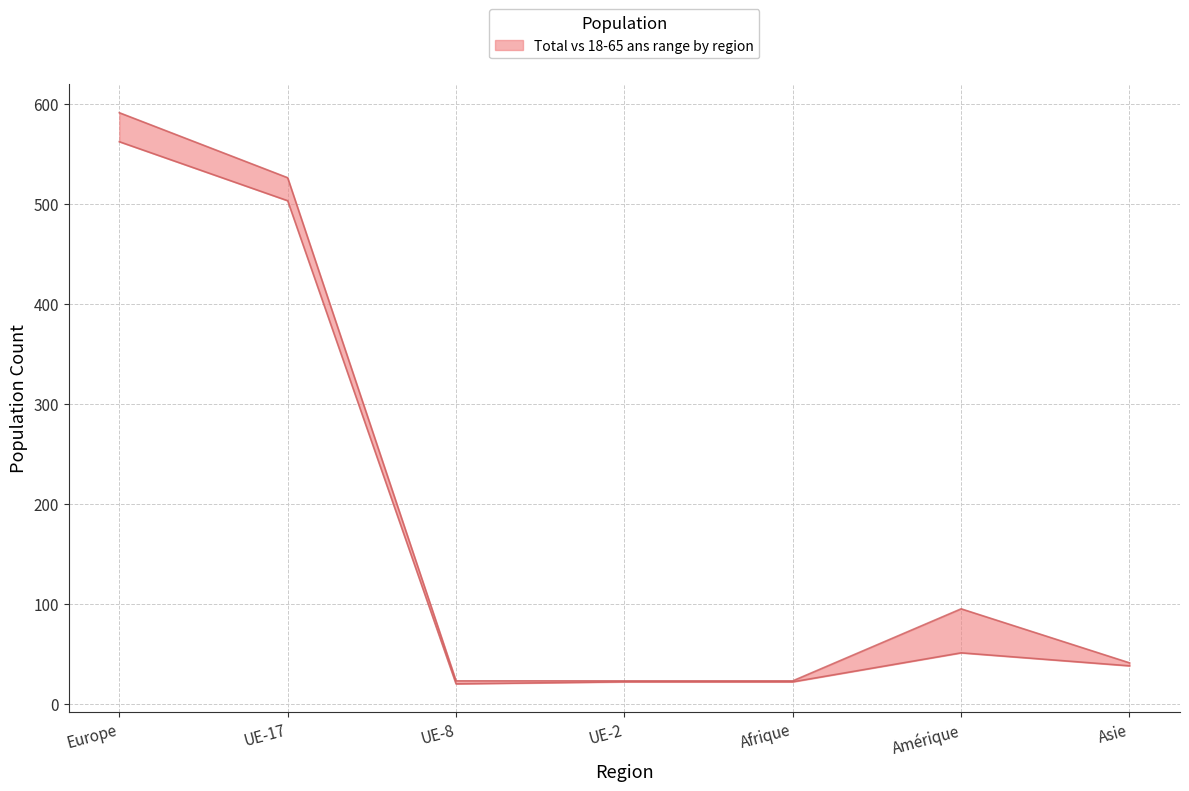

How many interior local peaks does the 18-65 ans (Total) series have?

1